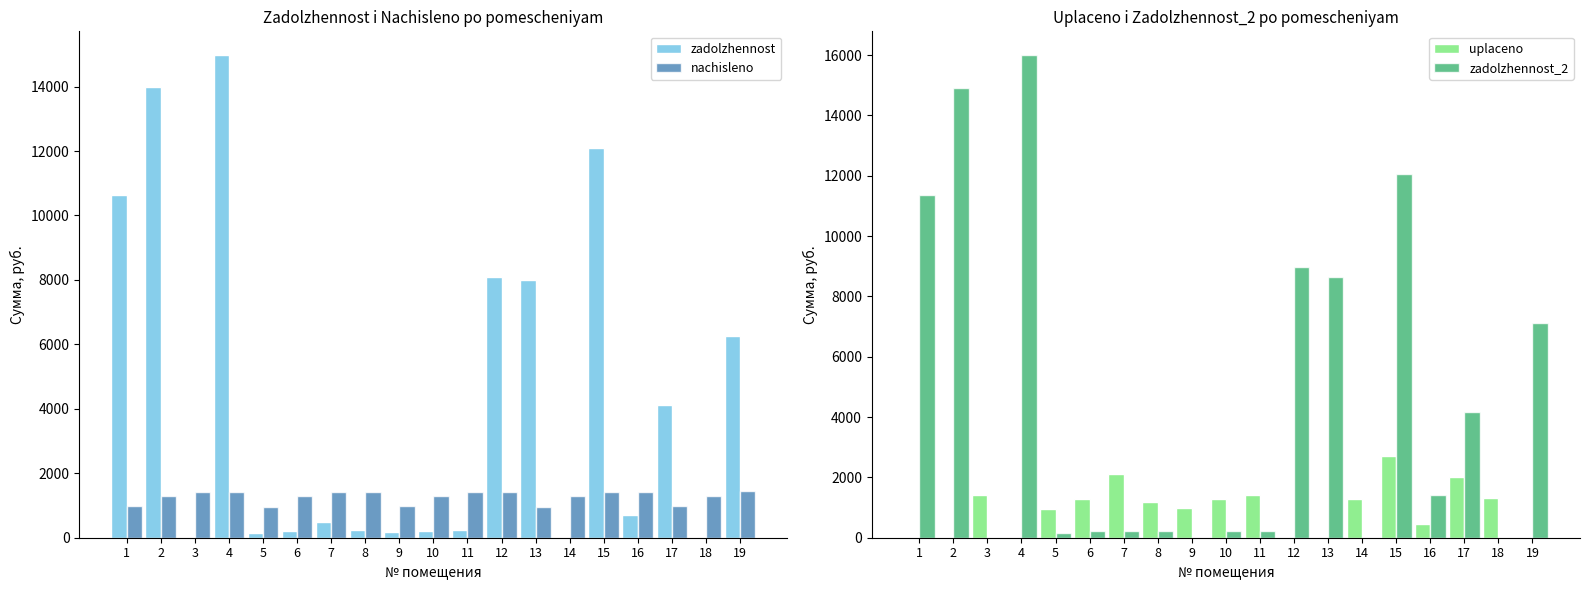

At which label does zadolzhennost_2 first exceed 239?

1